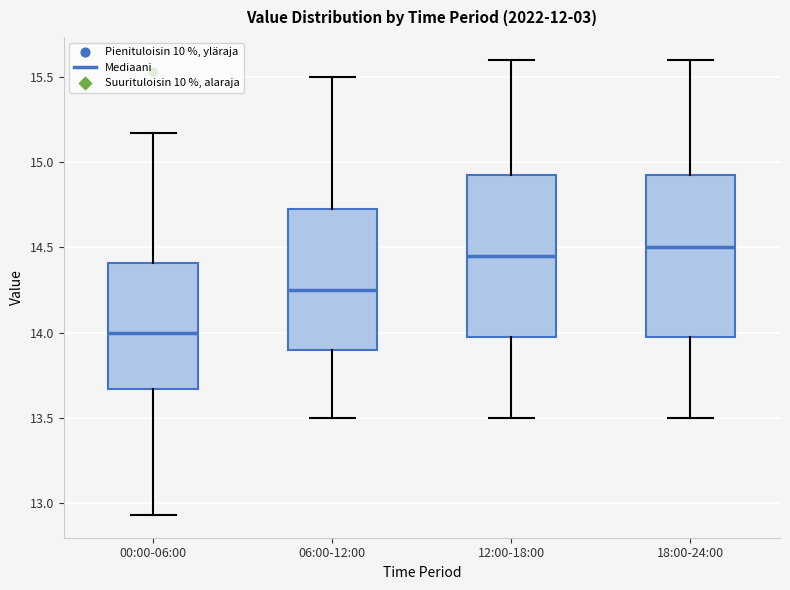

Reading left to right, read every box against the y-axis: the position of its median line, the range the box covers, and the ends of its whiskers. The values are not printed on the chart, so give them approximately, as read against the axis.

00:00-06:00: median 14.00, box 13.65 to 14.40, whiskers 12.95 to 15.15
06:00-12:00: median 14.25, box 13.90 to 14.75, whiskers 13.50 to 15.50
12:00-18:00: median 14.45, box 14.00 to 14.95, whiskers 13.50 to 15.60
18:00-24:00: median 14.50, box 14.00 to 14.95, whiskers 13.50 to 15.60